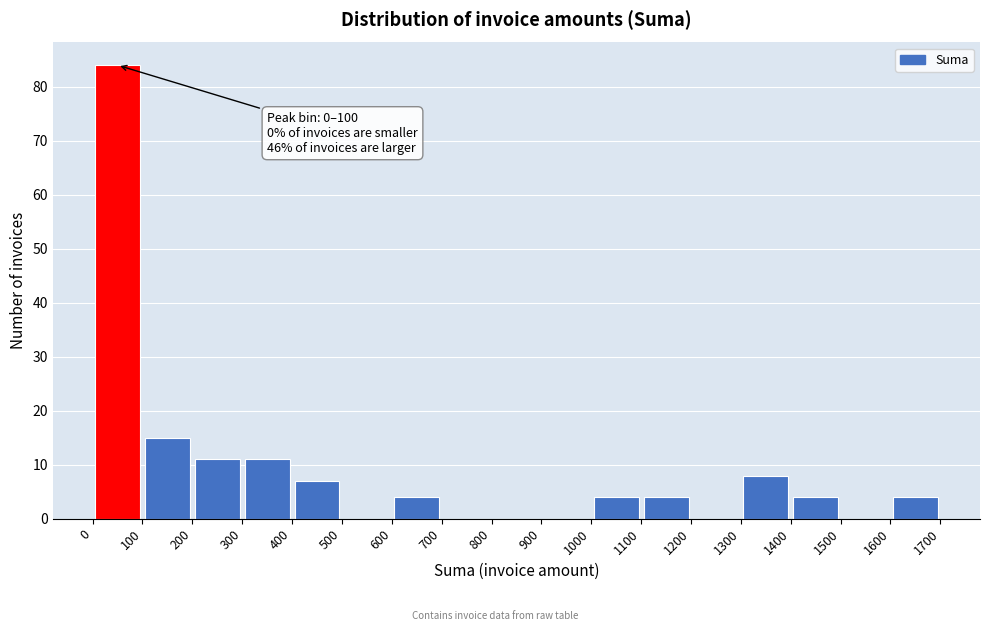

Which range on the x-axis has the tallest bar?

0 to 100